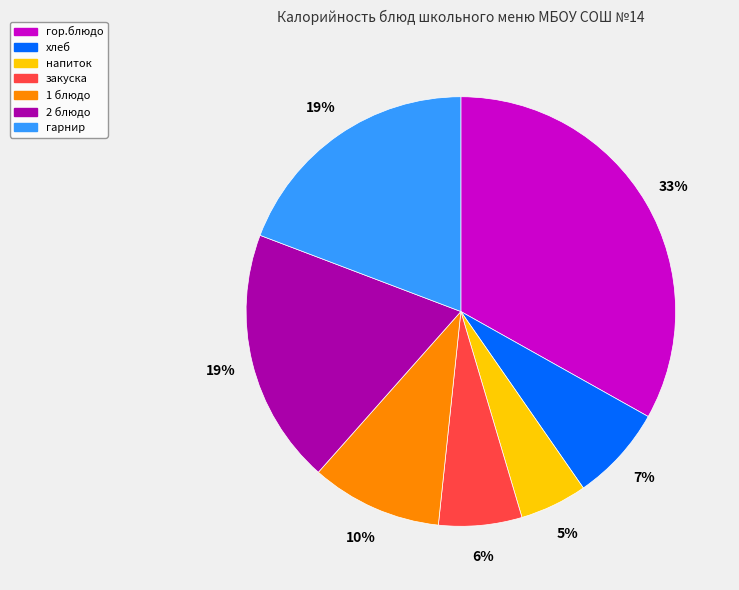

What is the ratio of the value at 1 блюдо to the value at 2 блюдо?

0.5